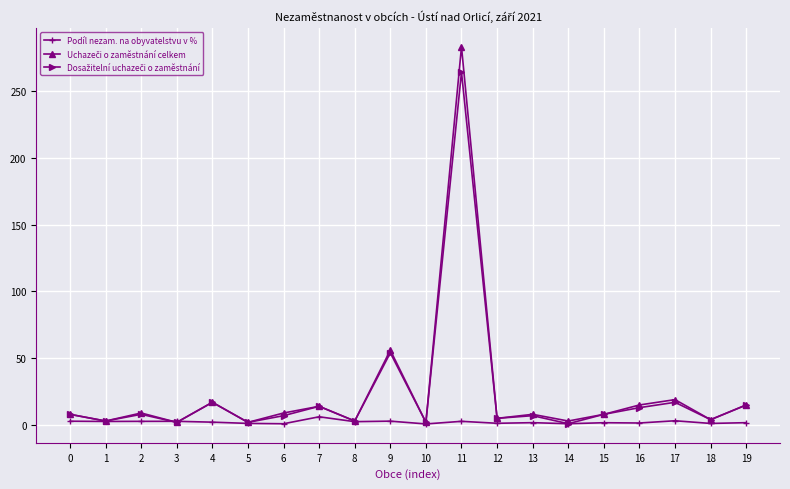

Is it true that Podíl nezam. na obyvatelstvu v % equals 1.2 at 18?

True